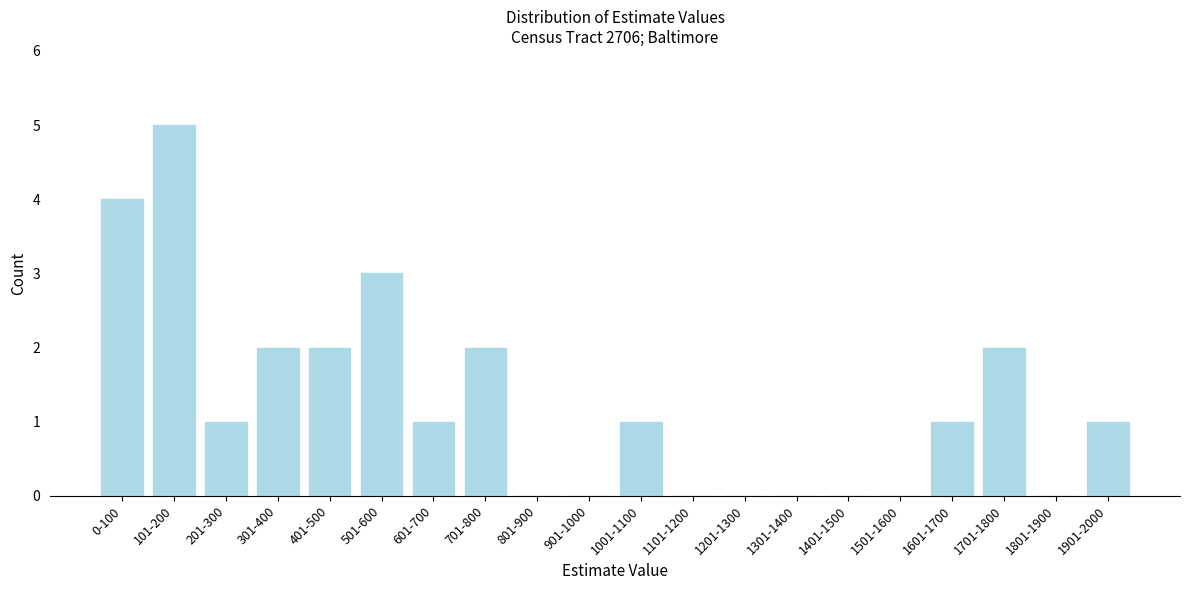

Reading left to right, list all the values displayed in this chart.

0-100=4	101-200=5	201-300=1	301-400=2	401-500=2	501-600=3	601-700=1	701-800=2	801-900=0	901-1000=0	1001-1100=1	1101-1200=0	1201-1300=0	1301-1400=0	1401-1500=0	1501-1600=0	1601-1700=1	1701-1800=2	1801-1900=0	1901-2000=1